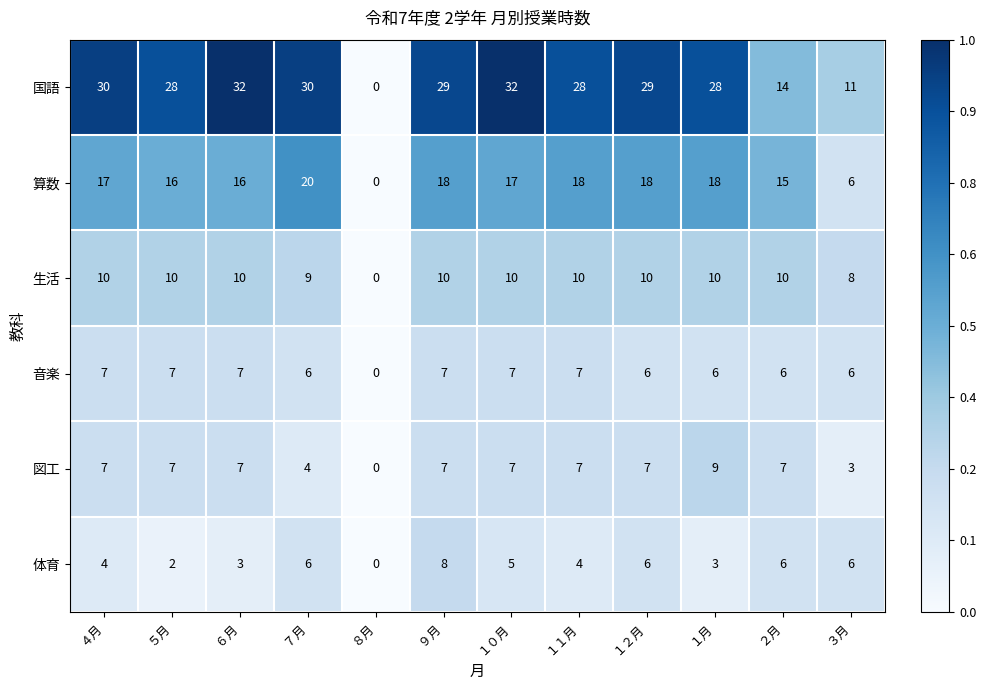

What is the difference between the highest and lowest values at １月?

25